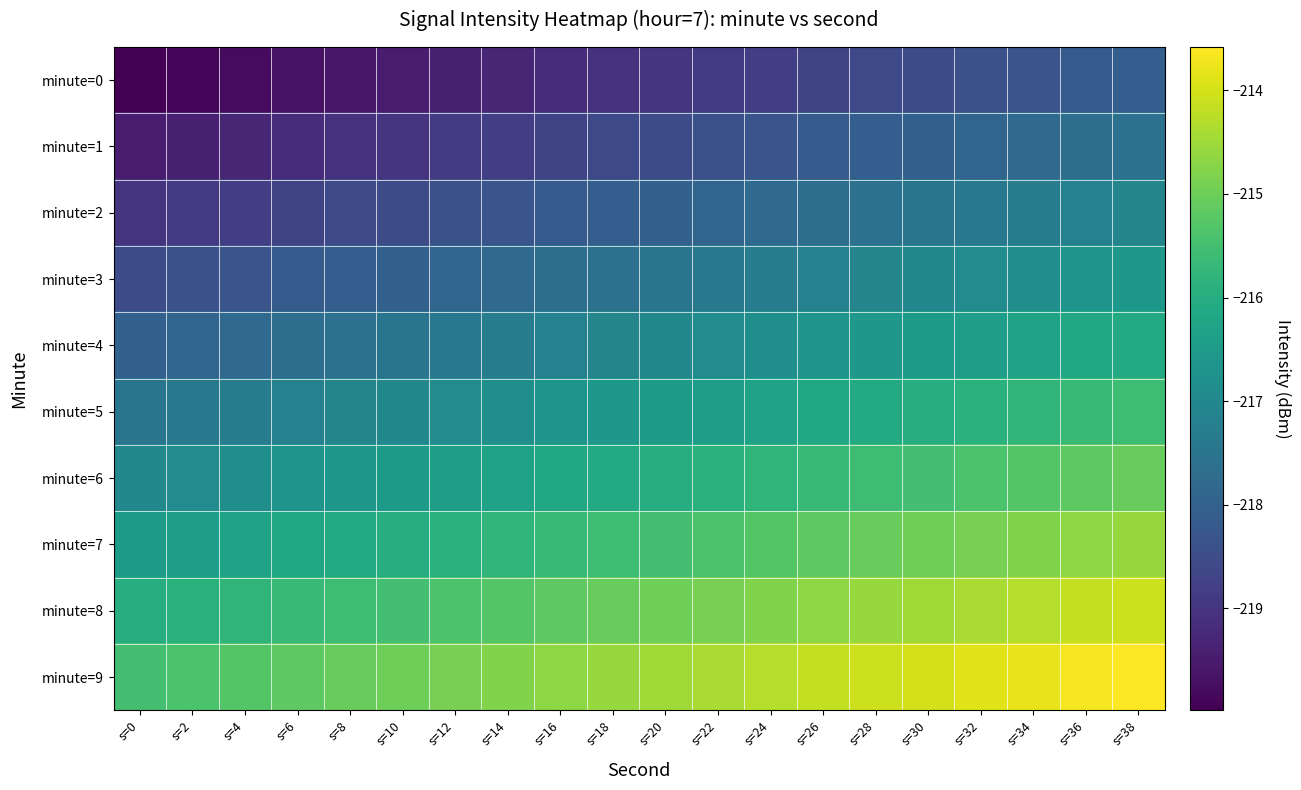

At s=38, list the series in order from largest to smallest.

minute=9, minute=8, minute=7, minute=6, minute=5, minute=4, minute=3, minute=2, minute=1, minute=0